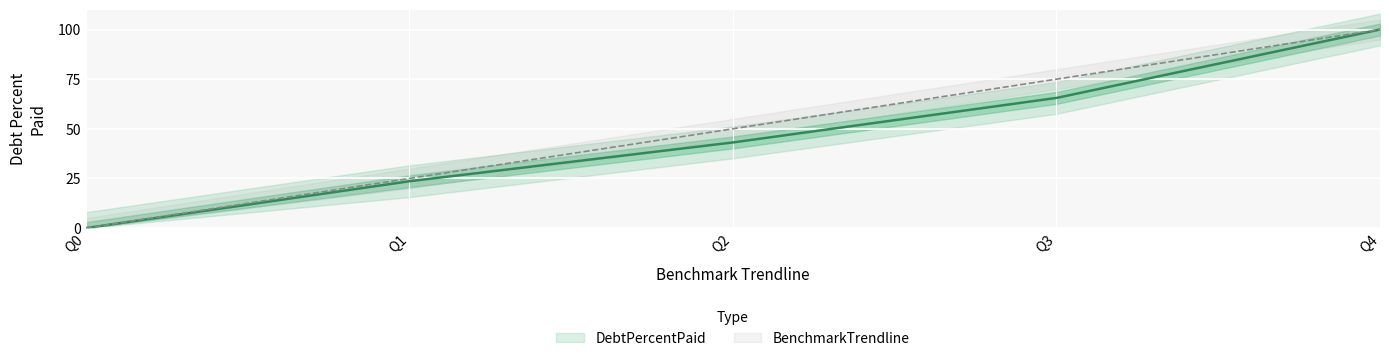

At which category is the sum across all series the highest?

Q4